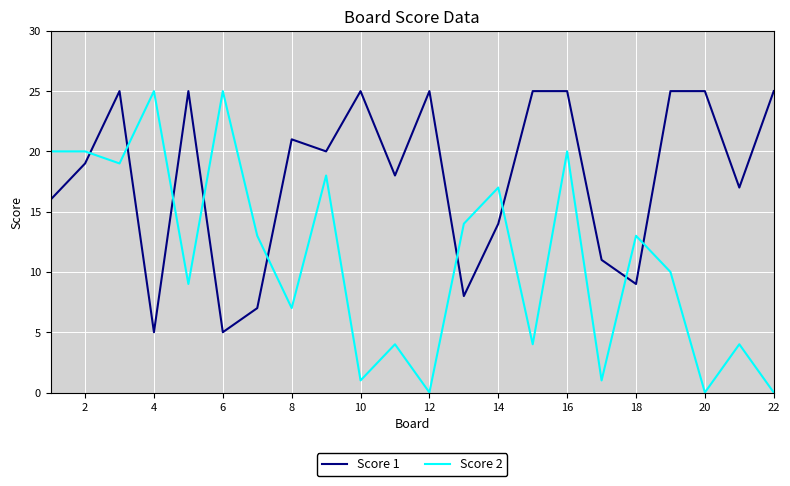

Rank the series by their average value, from highest to lowest.

Score 1, Score 2